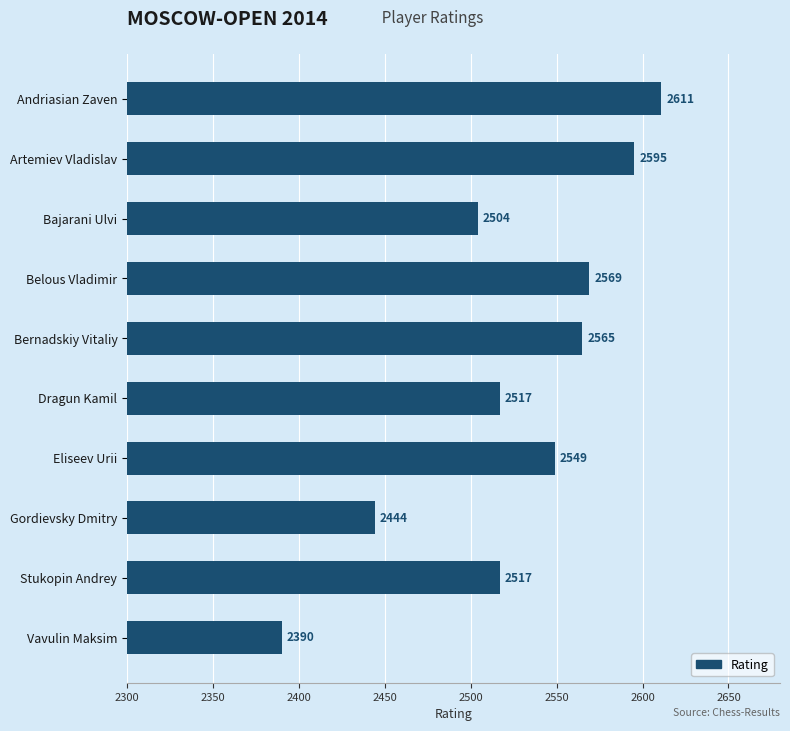

What is the difference between the maximum and minimum values?

221